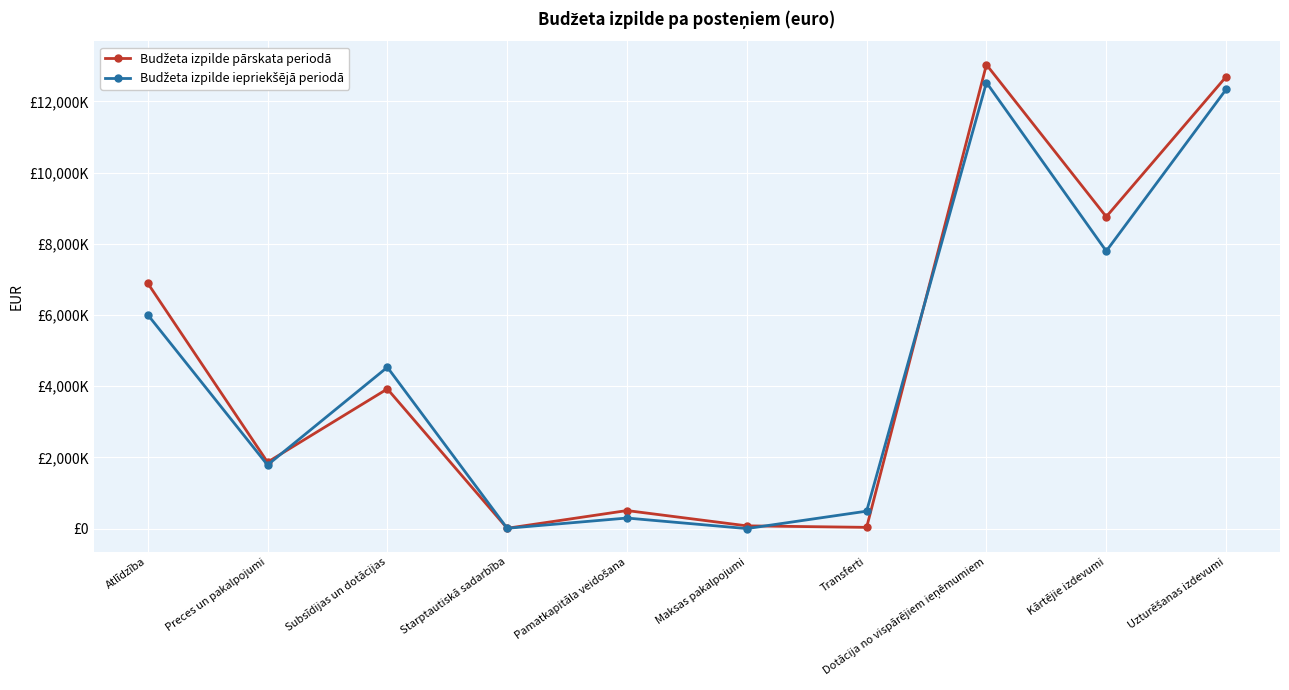

At which label is Budžeta izpilde pārskata periodā closest to 6519179?

Atlīdzība